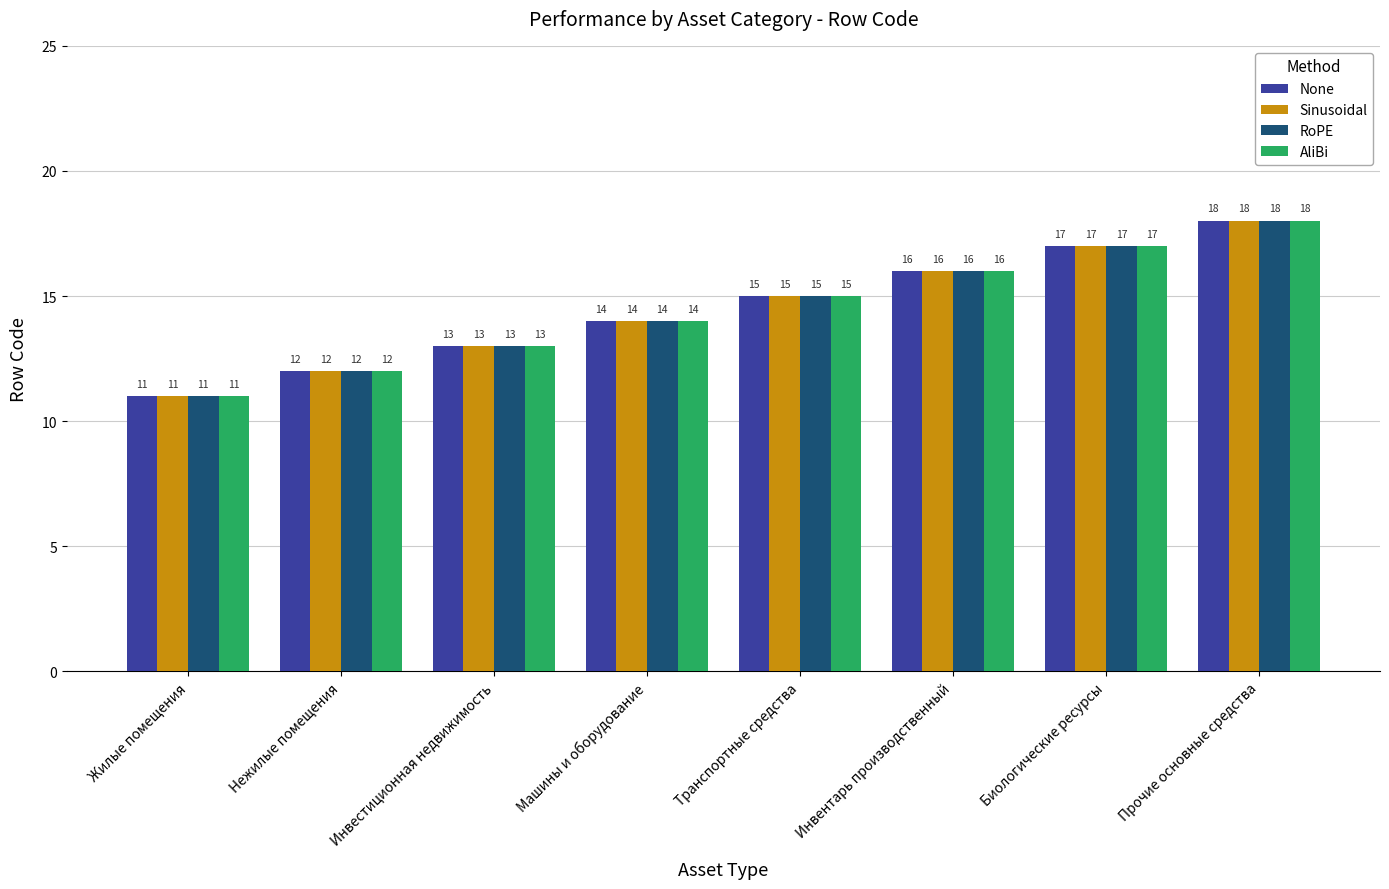

What is the value of the RoPE bar at the 1st from the left?

11